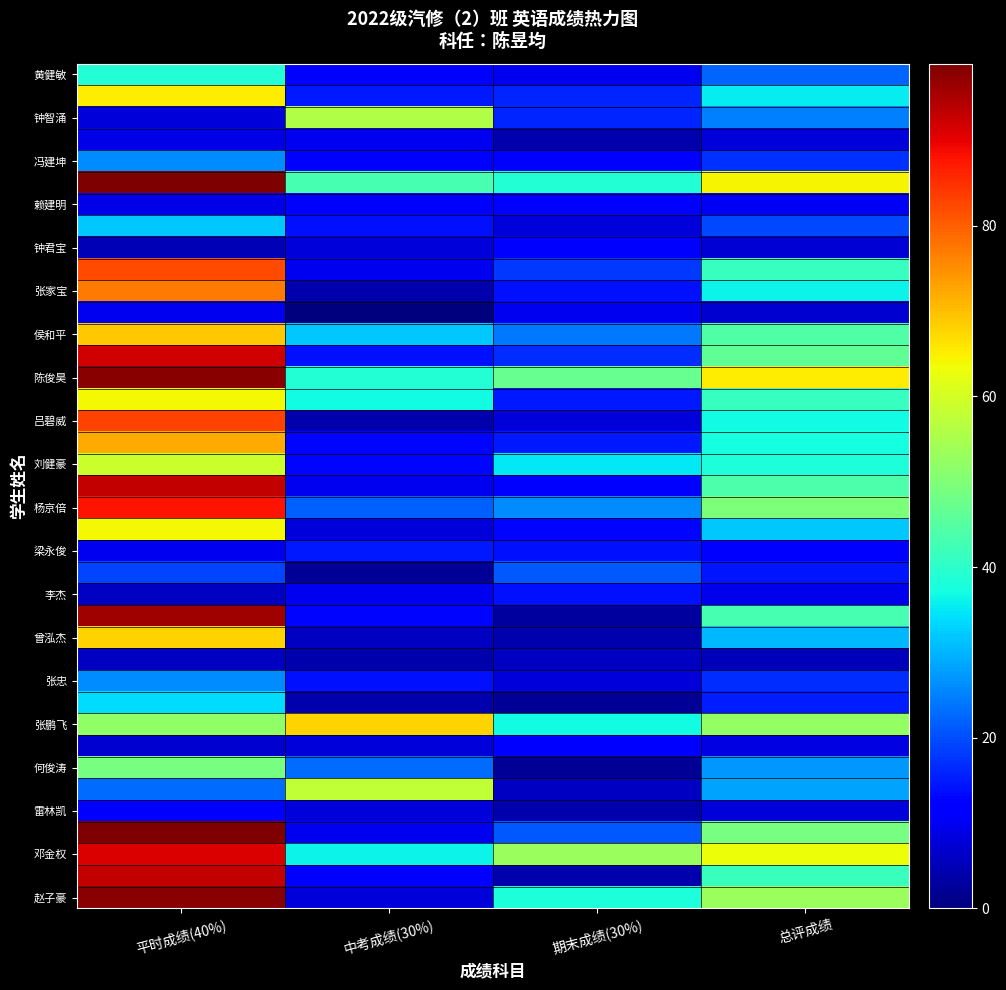

Which label corresponds to the smallest value in the chart?

中考成绩(30%)